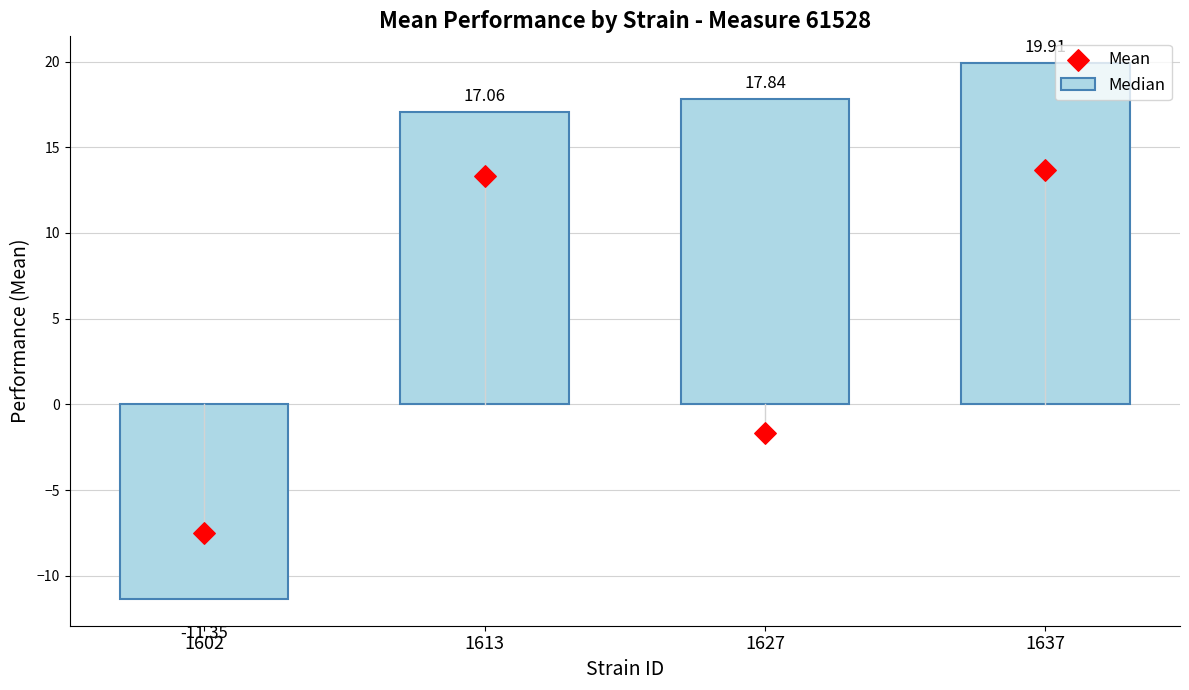

Is the value of Mean at 1627 greater than the value of Median at 1602?

Yes